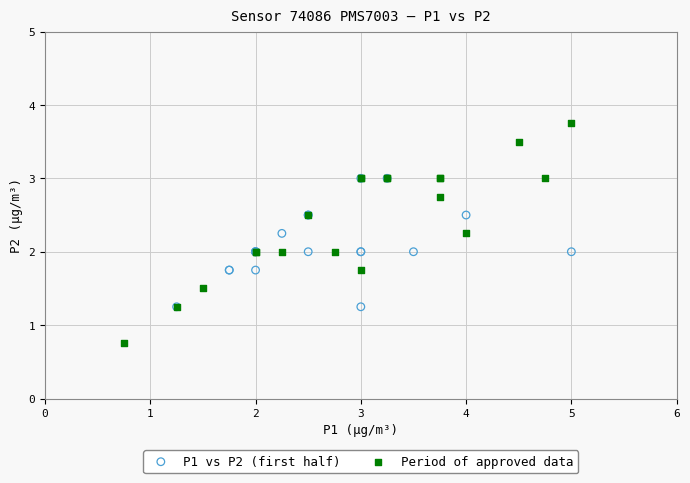

Which series reaches the minimum Y coordinate?

Period of approved data